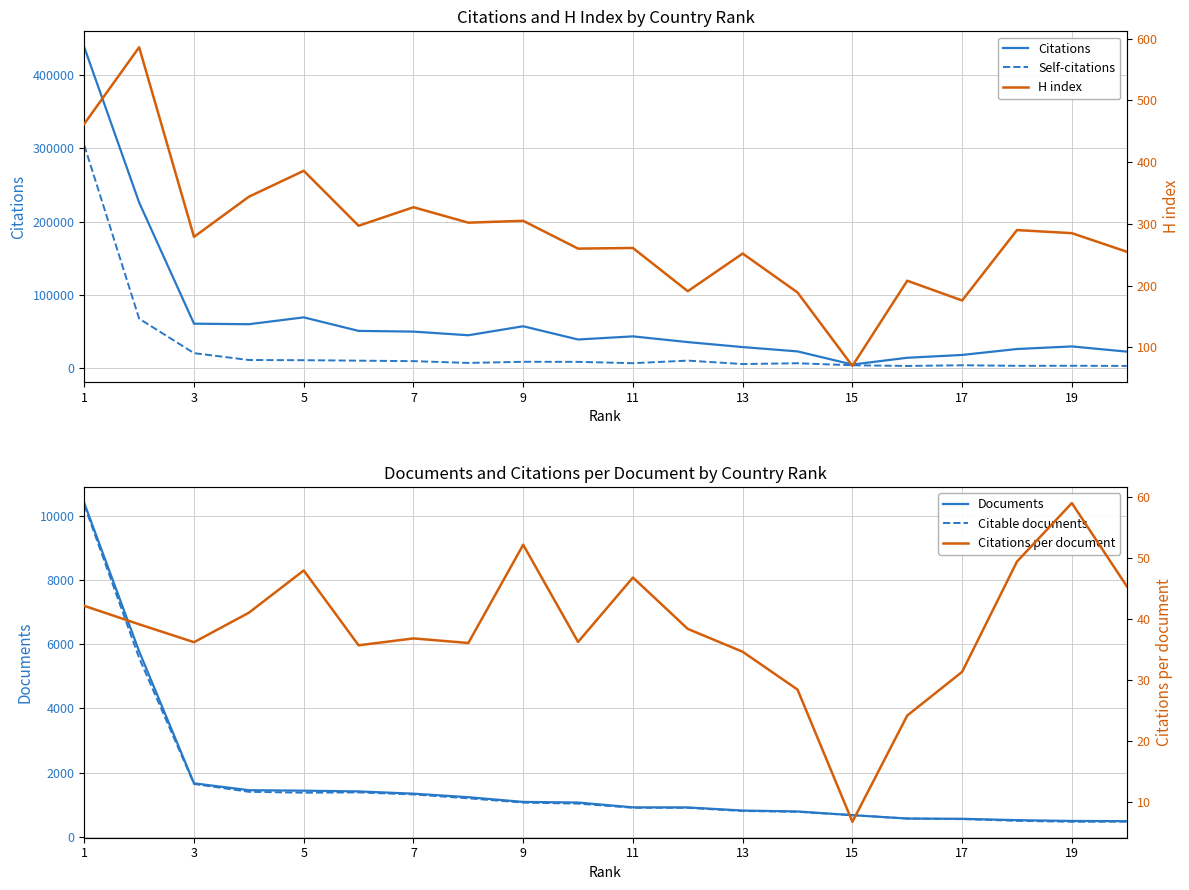

What is the minimum value for Documents?

489